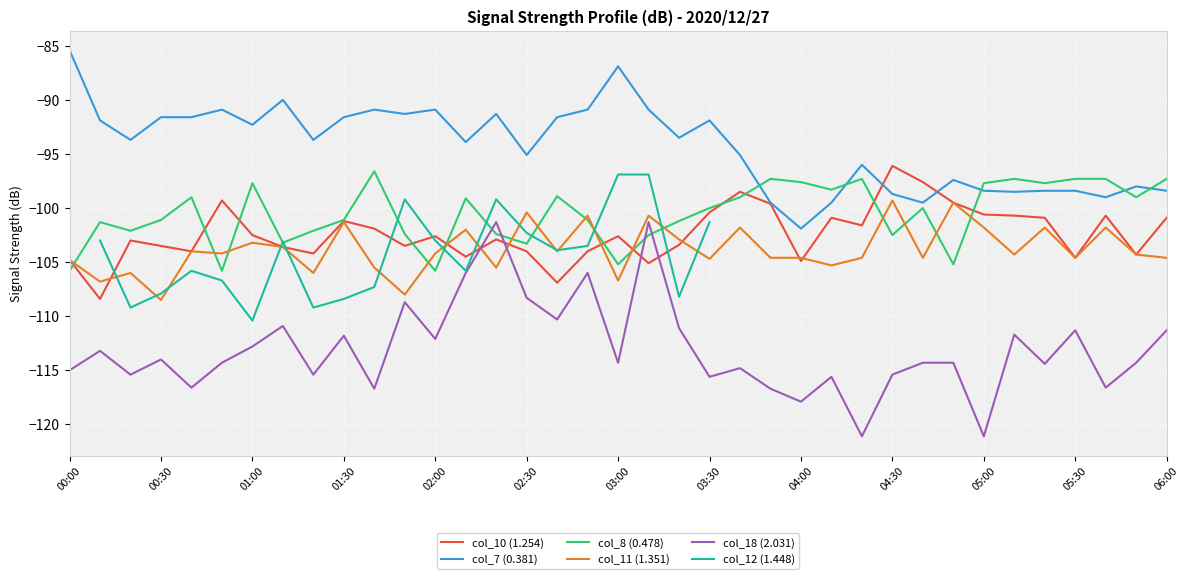

Is it true that col_7 (0.381) equals -90.9 at 02:00?

True